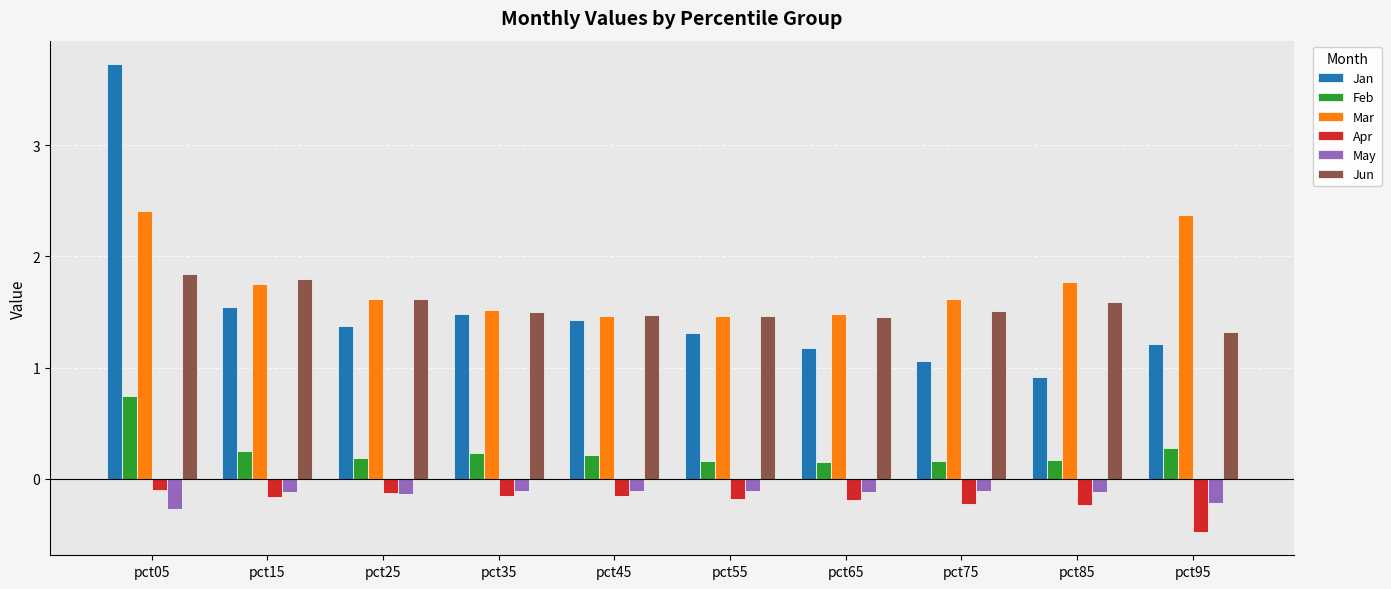

Read the Jan value at pct75.

1.1